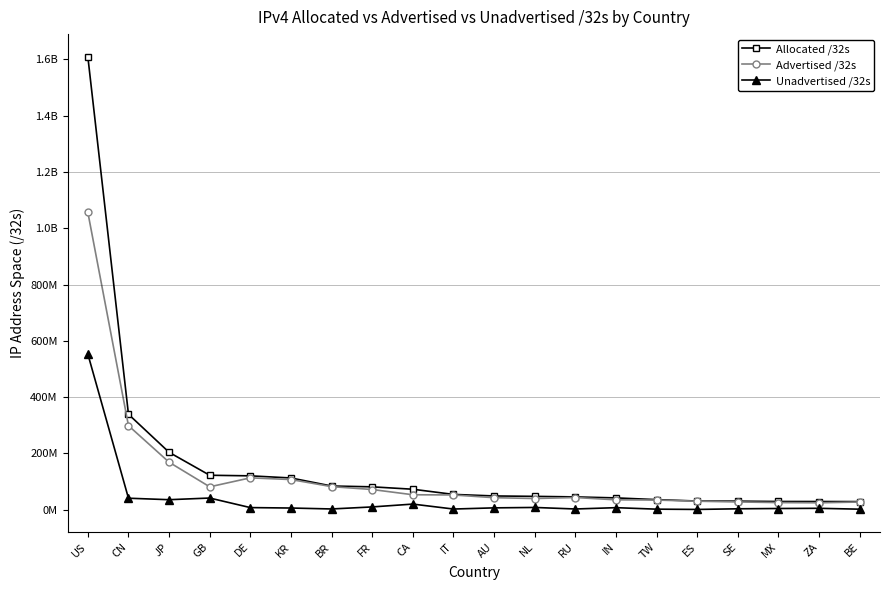

What are all the series names shown in the legend?

Allocated /32s, Advertised /32s, Unadvertised /32s